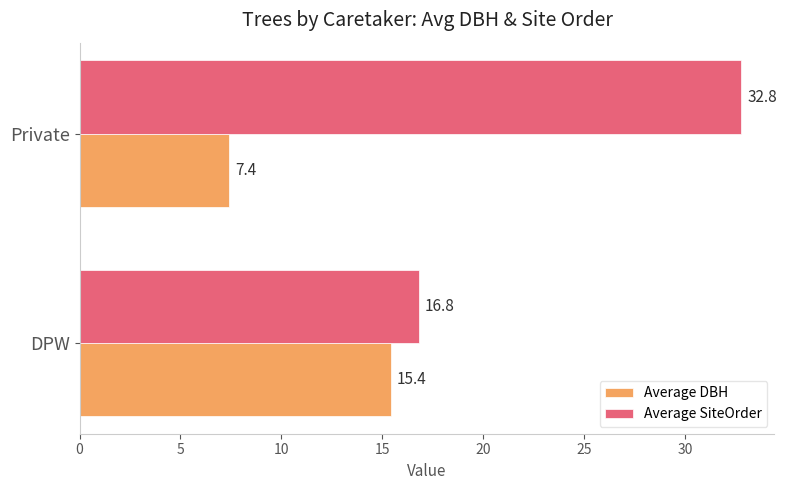

Rank the series by their maximum value, from lowest to highest.

Average DBH, Average SiteOrder